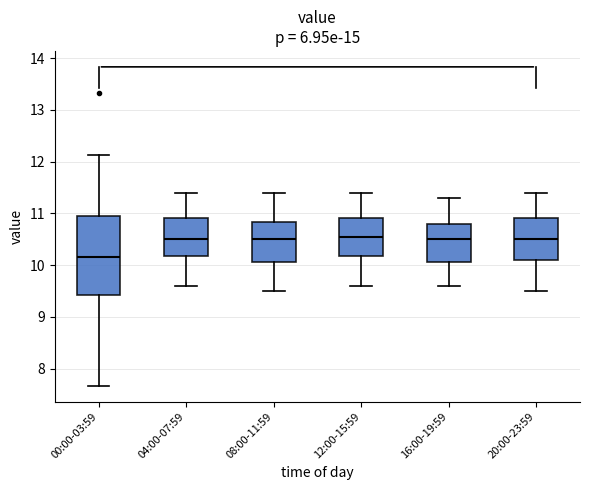

Reading left to right, read every box against the y-axis: the position of its median line, the range the box covers, and the ends of its whiskers. The values are not printed on the chart, so give them approximately, as read against the axis.

00:00-03:59: median 10.2, box 9.4 to 10.9, whiskers 7.7 to 12.1
04:00-07:59: median 10.5, box 10.2 to 10.9, whiskers 9.6 to 11.4
08:00-11:59: median 10.5, box 10.1 to 10.8, whiskers 9.5 to 11.4
12:00-15:59: median 10.6, box 10.2 to 10.9, whiskers 9.6 to 11.4
16:00-19:59: median 10.5, box 10.1 to 10.8, whiskers 9.6 to 11.3
20:00-23:59: median 10.5, box 10.1 to 10.9, whiskers 9.5 to 11.4